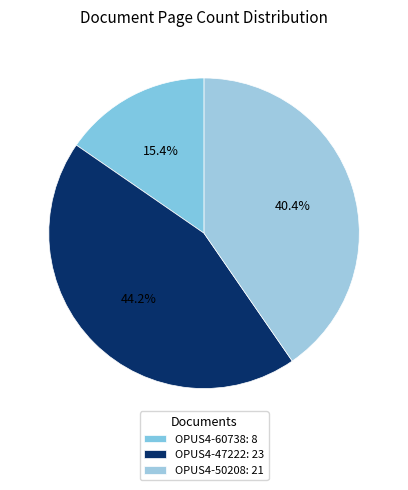

How many segments does this pie chart have?

3